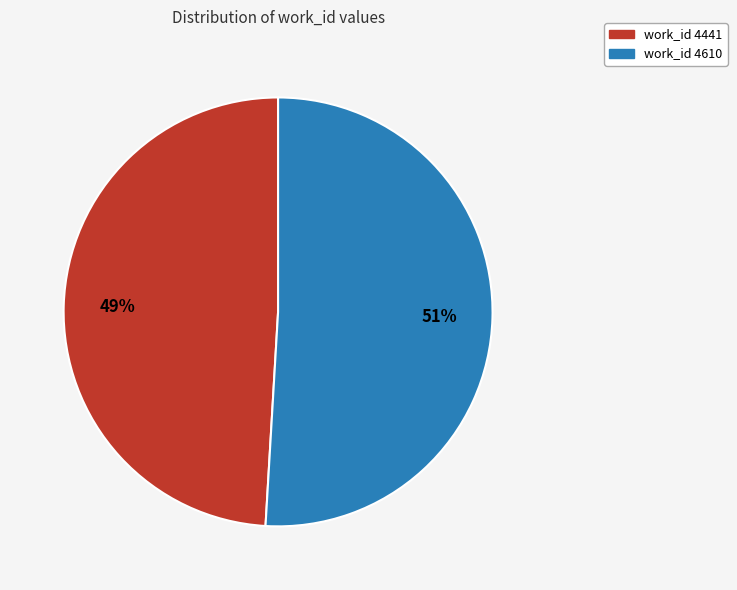

Does any single category account for the majority?

Yes